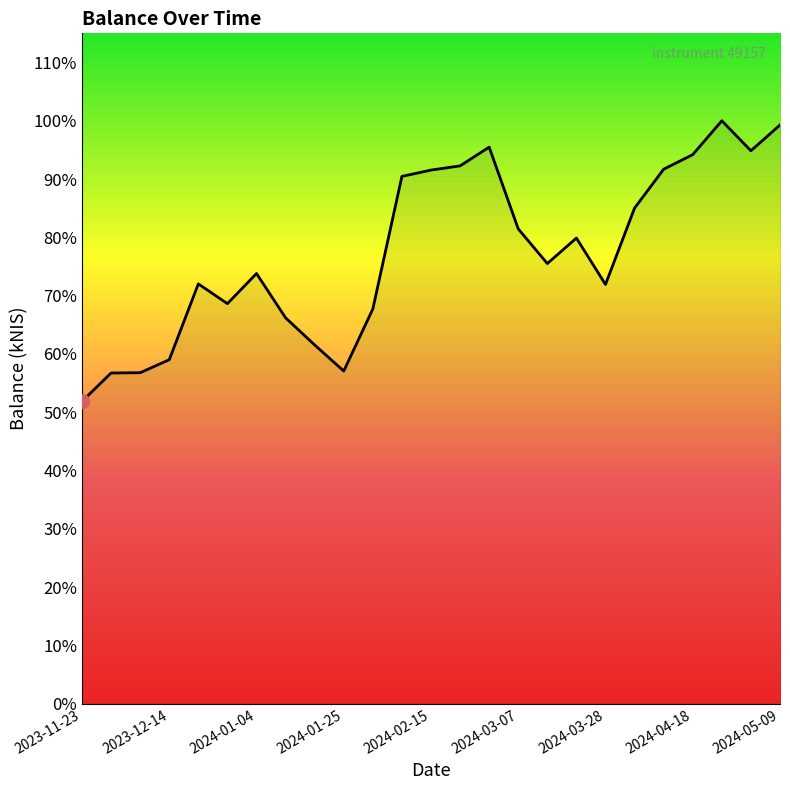

Does the chart have visible grid lines?

No